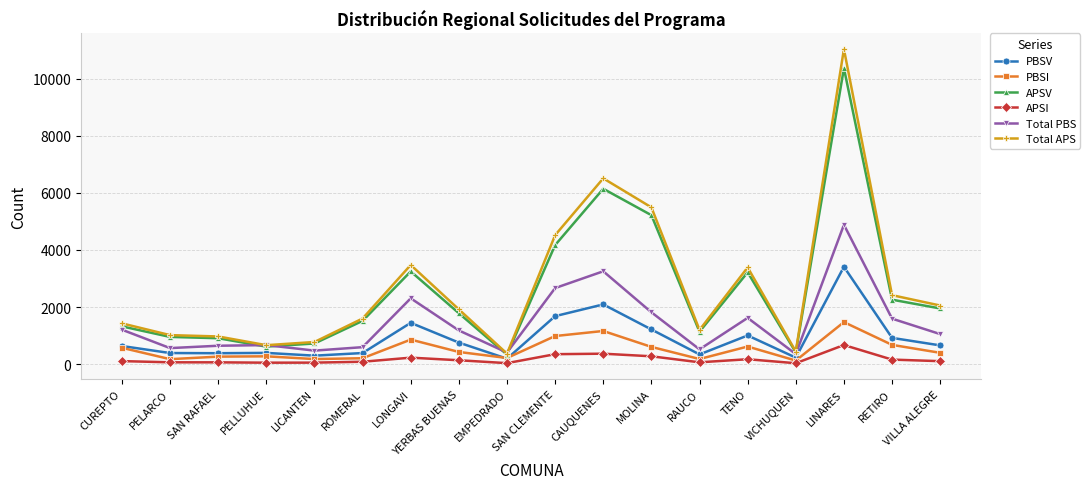

Which series changed the most between CAUQUENES and LINARES?

Total APS